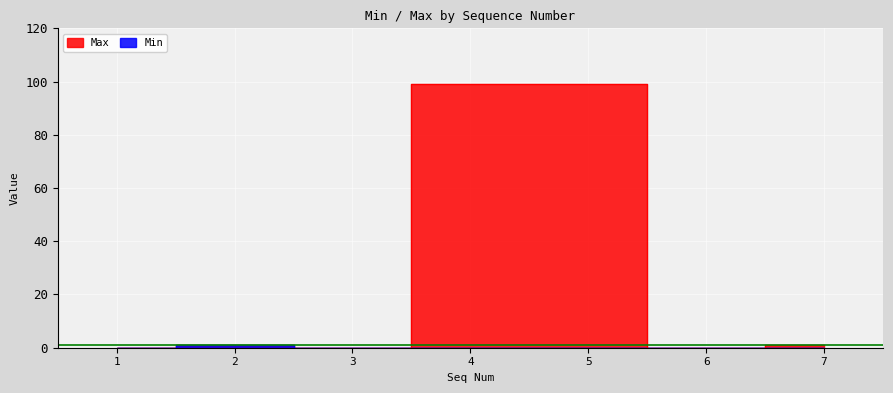

What is the approximate value of Max at 7?

1